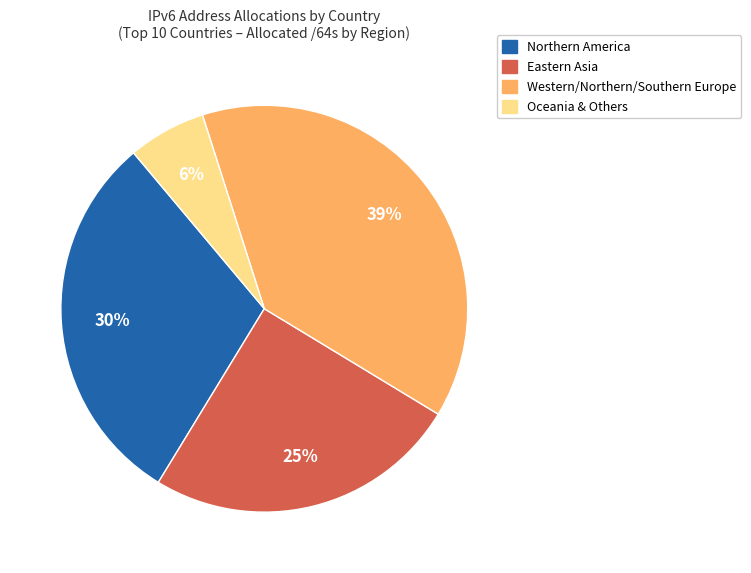

Rank the categories by value from highest to lowest.

Western/Northern/Southern Europe, Northern America, Eastern Asia, Oceania & Others